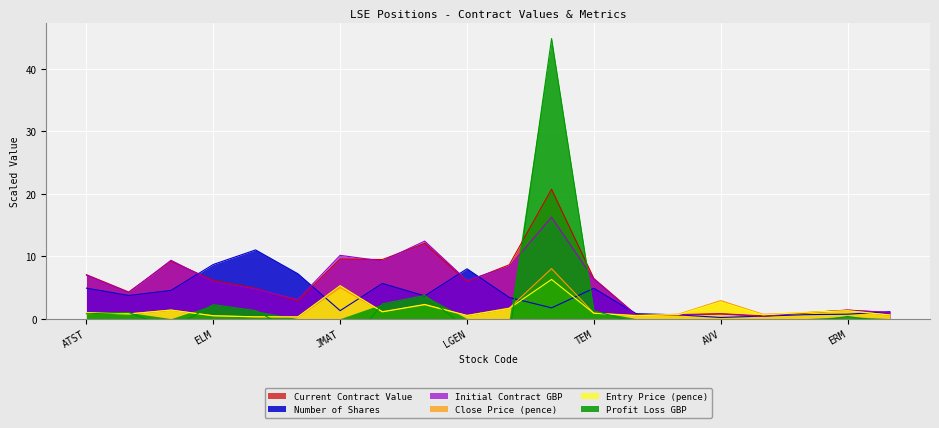

Reading left to right, extract all data points from this chart.

Current Contract Value: 7.0	4.3	9.2	6.1	4.9	2.8	9.5	9.5	12.1	6.0	8.6	20.7	6.4	0.6	0.6	0.8	0.4	0.9	1.4	0.9
Number of Shares: 4.9	3.7	4.5	8.7	11.0	7.2	1.3	5.6	3.6	8.0	3.4	1.7	4.9	0.8	0.6	0.2	0.4	0.6	0.7	1.1
Initial Contract GBP: 7.0	4.2	9.4	5.9	4.7	3.1	10.1	9.2	12.4	6.1	8.3	16.2	6.3	0.6	0.6	0.7	0.4	1.0	1.3	1.0
Close Price (pence): 1.0	0.8	1.4	0.5	0.3	0.3	5.0	1.1	2.2	0.5	1.7	8.0	0.9	0.5	0.7	2.9	0.7	0.9	1.3	0.6
Entry Price (pence): 1.0	0.8	1.4	0.5	0.3	0.3	5.3	1.1	2.3	0.5	1.6	6.3	0.9	0.5	0.6	2.7	0.6	1.0	1.3	0.6
Profit Loss GBP: 0.8	1.0	-1.6	2.2	1.3	-2.4	-6.0	2.4	3.7	-1.6	-2.9	44.9	1.3	-0.7	-0.7	-0.7	-0.7	-0.6	0.3	-0.6